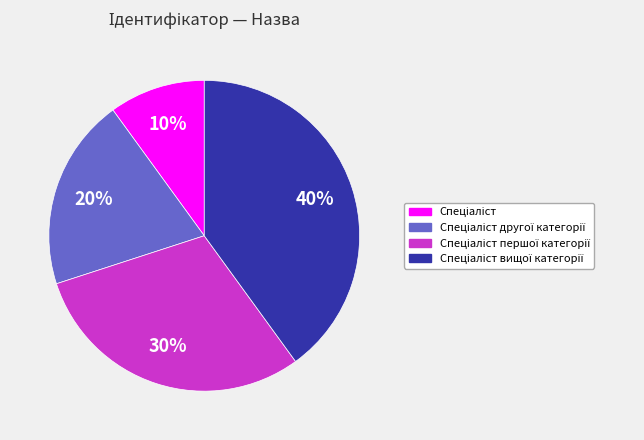

Does any single category account for the majority?

No